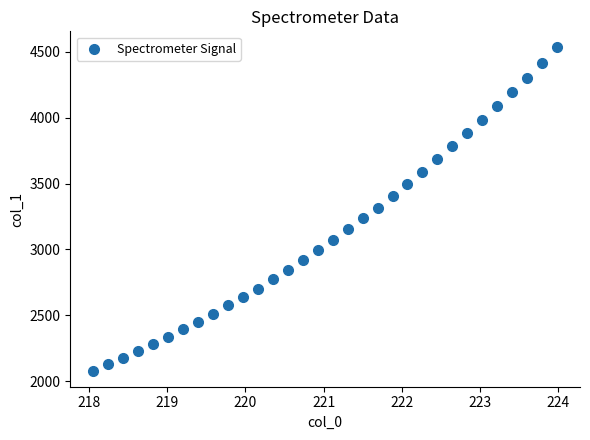

What is the range of Y values (max minus min)?

2451.5